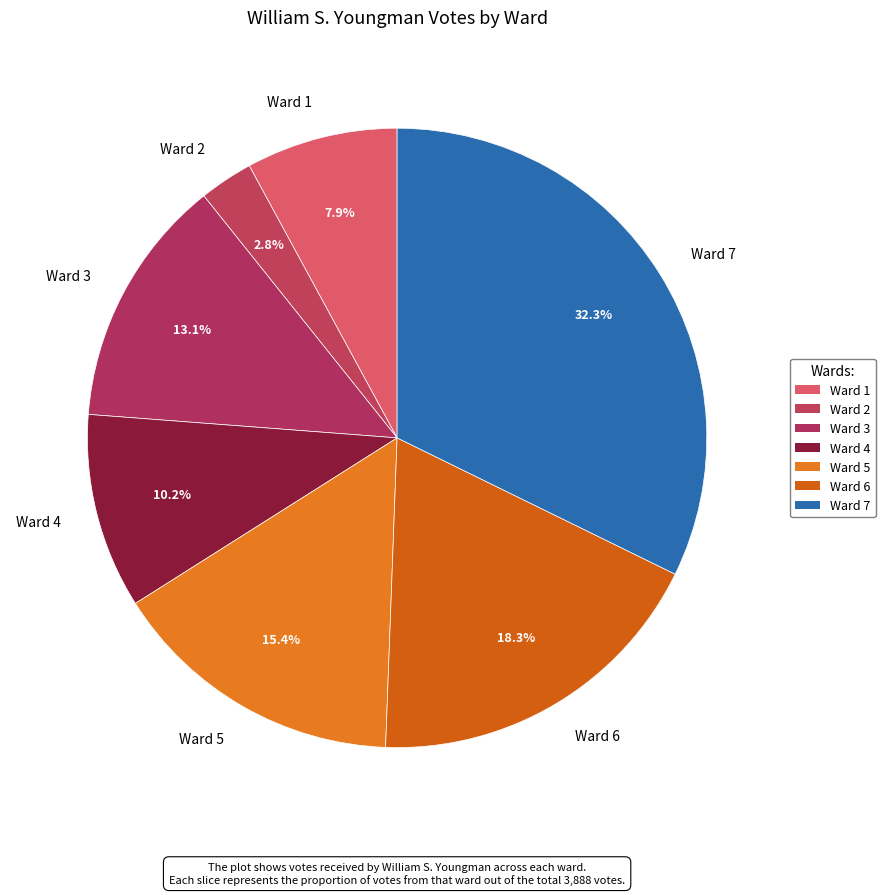

To the nearest percent, what is the combined percentage of Ward 2 and Ward 7?

35%